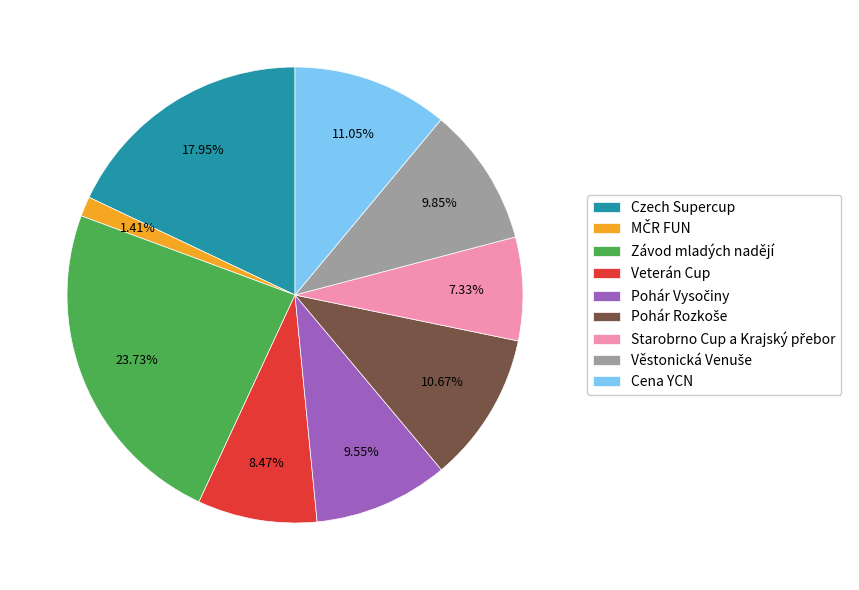

How many slices are in this pie chart?

9